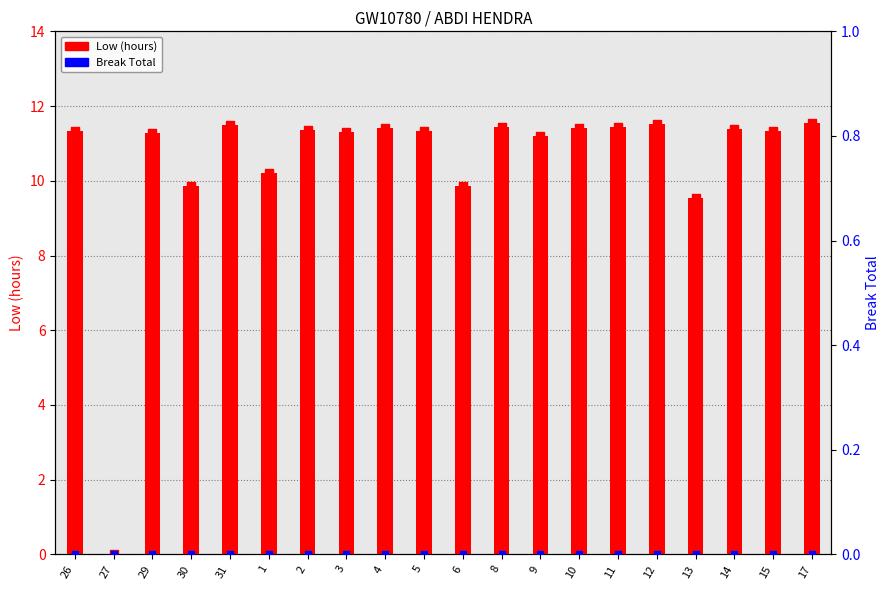

What is the total value across all series at 26?

11.3